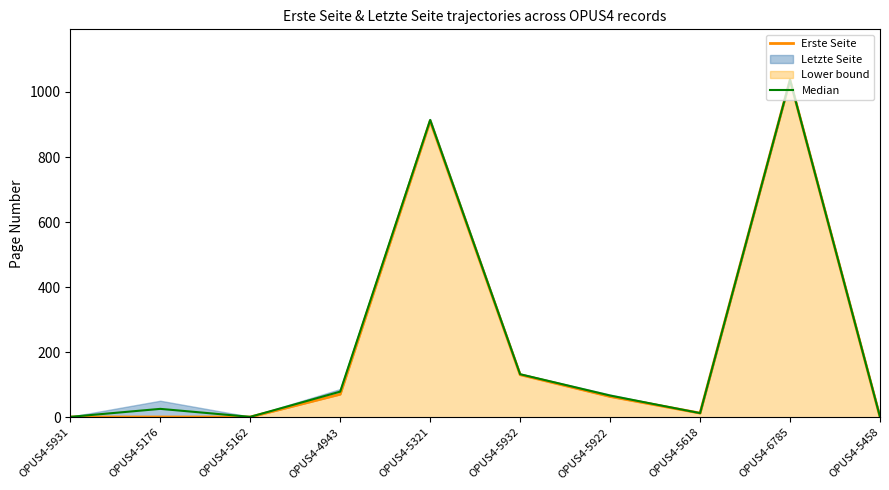

The Median series shows 1536.1 at OPUS4-6785. True or false?

False